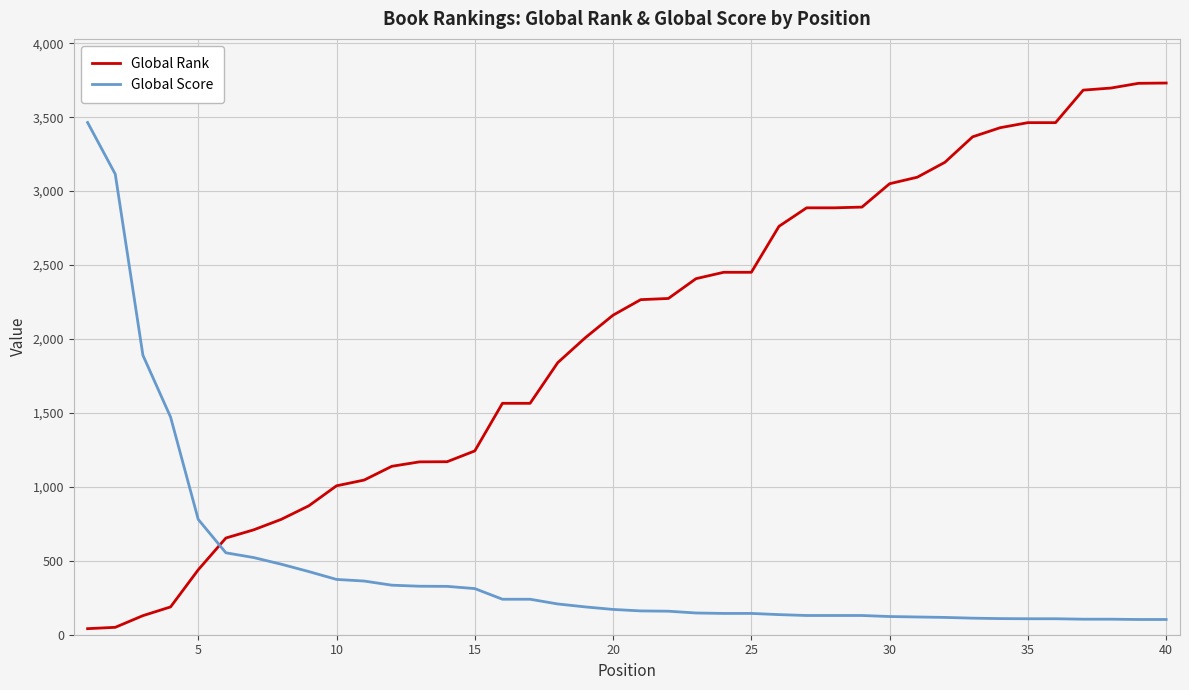

How many intersections are there between Global Score and Global Rank?

1